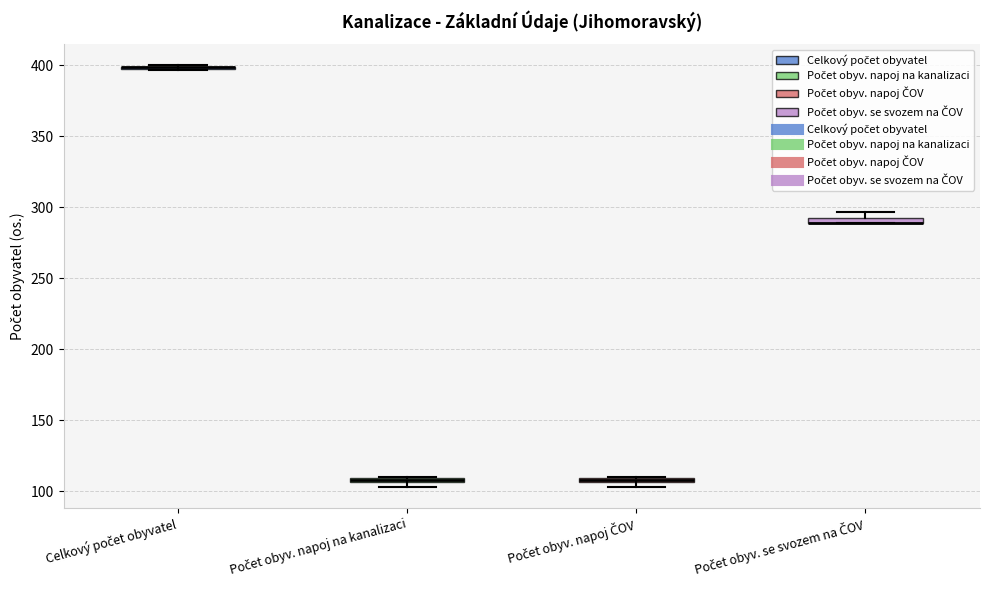

Where is the upper edge of the box for Počet obyv. se svozem na ČOV on the y-axis? The values are not printed on the chart, so give them approximately, as read against the axis.

295